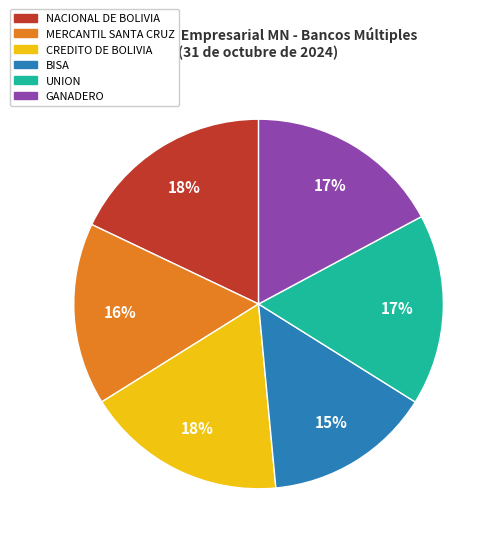

To the nearest percent, what is the difference between the largest and smallest slice percentages?

3%